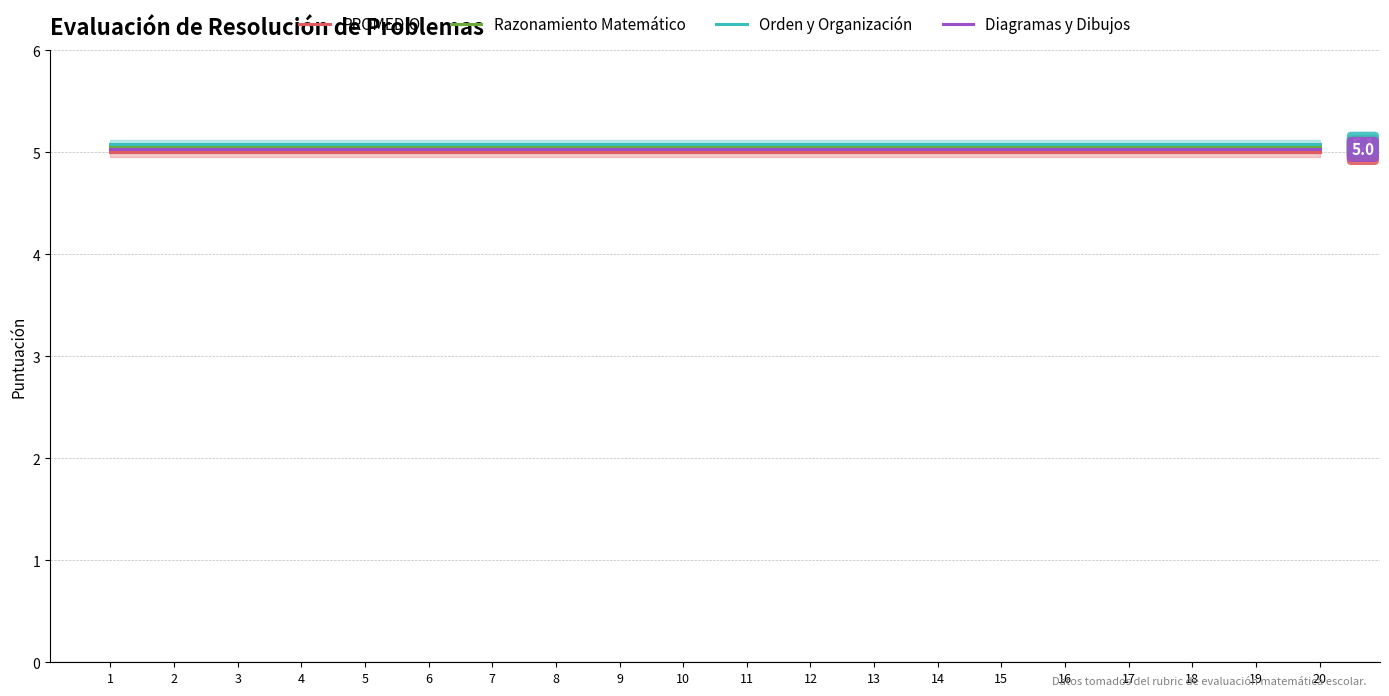

Reading left to right, transcribe all the data shown in this chart.

PROMEDIO: 1=5.0	2=5.0	3=5.0	4=5.0	5=5.0	6=5.0	7=5.0	8=5.0	9=5.0	10=5.0	11=5.0	12=5.0	13=5.0	14=5.0	15=5.0	16=5.0	17=5.0	18=5.0	19=5.0	20=5.0
Razonamiento Matemático: 1=5.0	2=5.0	3=5.0	4=5.0	5=5.0	6=5.0	7=5.0	8=5.0	9=5.0	10=5.0	11=5.0	12=5.0	13=5.0	14=5.0	15=5.0	16=5.0	17=5.0	18=5.0	19=5.0	20=5.0
Orden y Organización: 1=5.1	2=5.1	3=5.1	4=5.1	5=5.1	6=5.1	7=5.1	8=5.1	9=5.1	10=5.1	11=5.1	12=5.1	13=5.1	14=5.1	15=5.1	16=5.1	17=5.1	18=5.1	19=5.1	20=5.1
Diagramas y Dibujos: 1=5.0	2=5.0	3=5.0	4=5.0	5=5.0	6=5.0	7=5.0	8=5.0	9=5.0	10=5.0	11=5.0	12=5.0	13=5.0	14=5.0	15=5.0	16=5.0	17=5.0	18=5.0	19=5.0	20=5.0